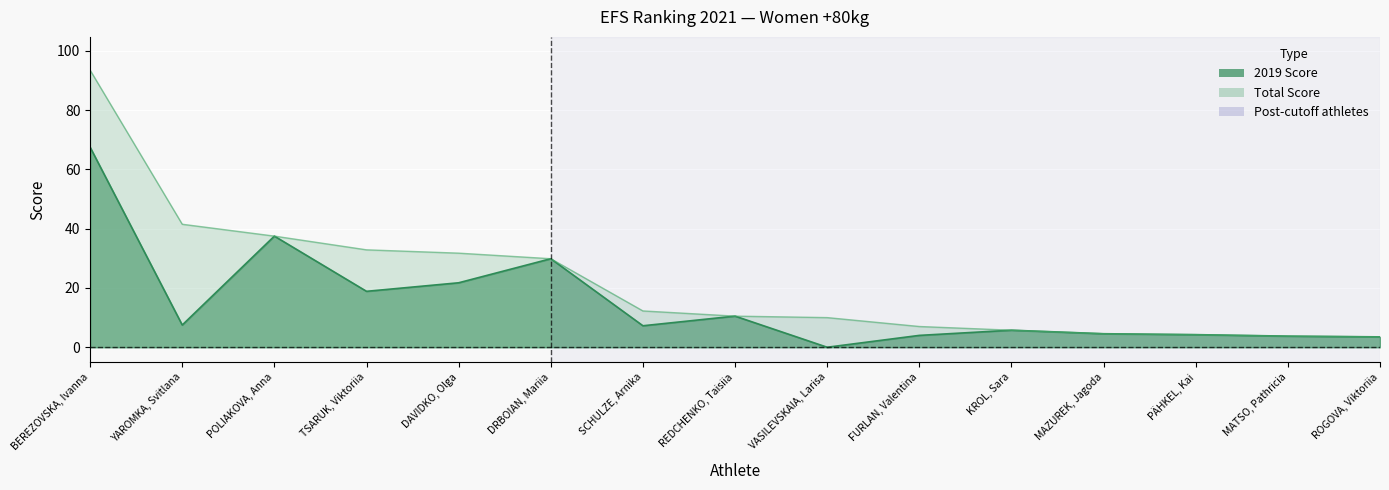

What is the total value across all series at MATSO, Pathricia?

7.5